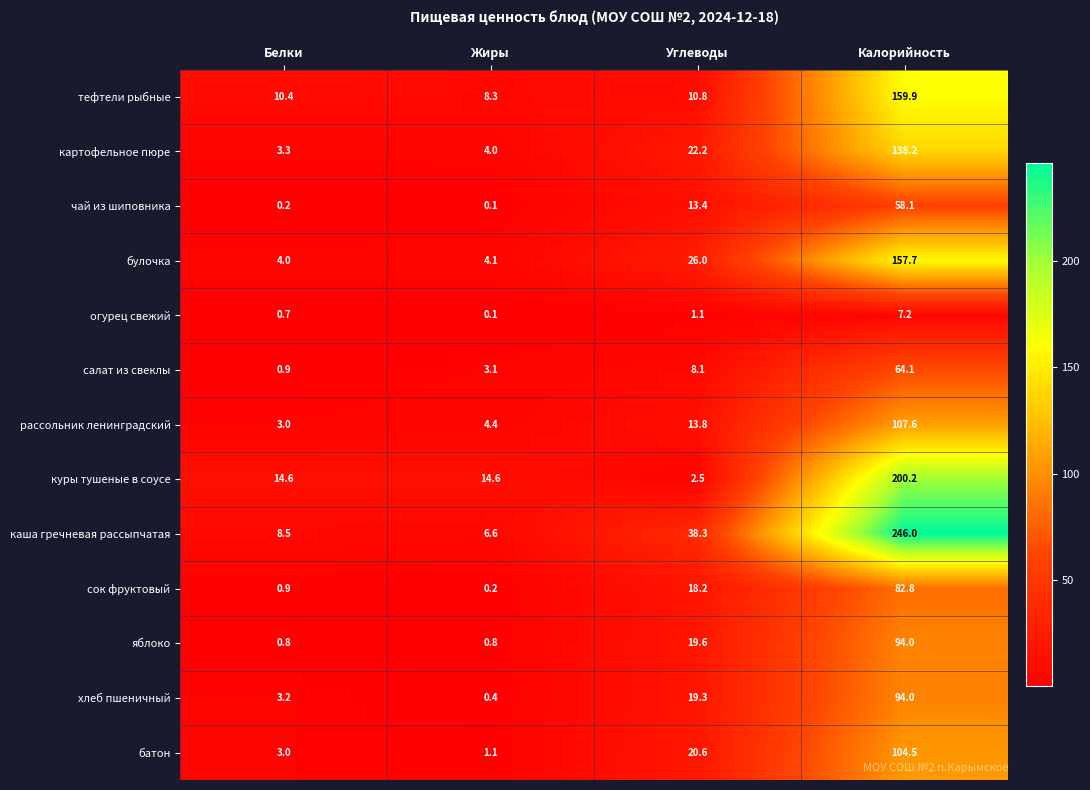

What is the spread (max minus min) of values at Жиры?

14.5